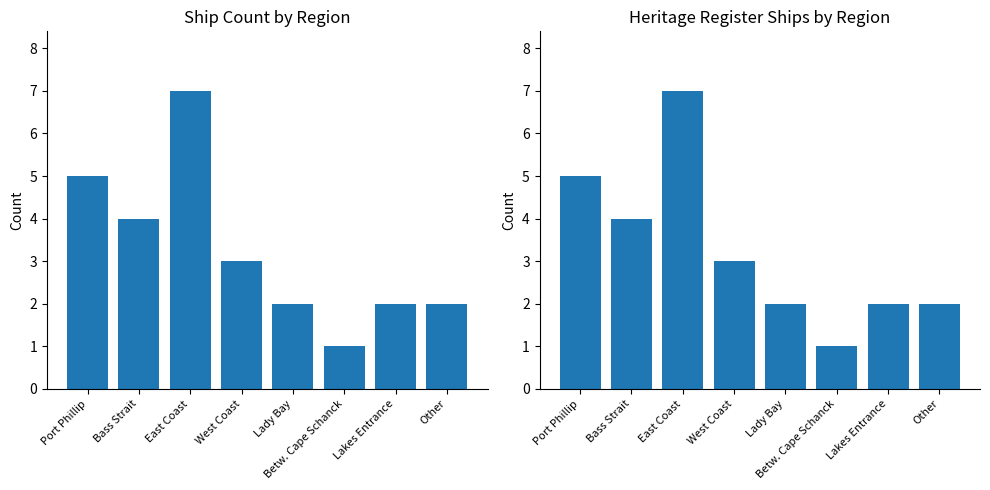

Where is Heritage Register Ships nearest to the value 4?

Bass Strait